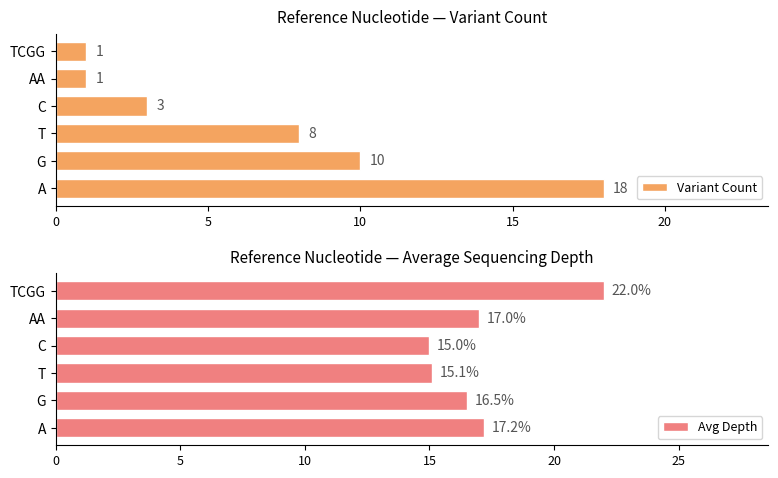

What is the sum of all Avg Depth values?

102.8